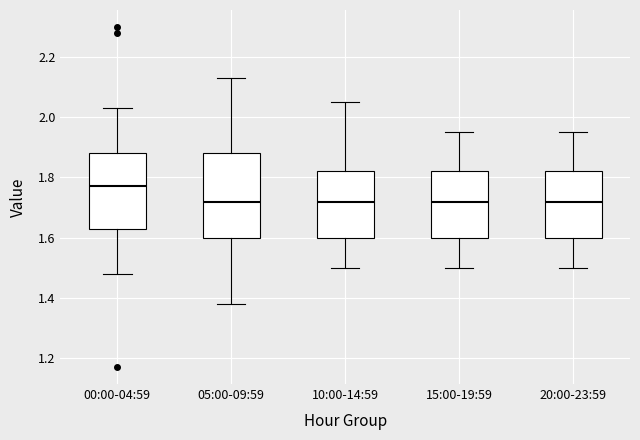

Reading left to right, read every box against the y-axis: the position of its median line, the range the box covers, and the ends of its whiskers. The values are not printed on the chart, so give them approximately, as read against the axis.

00:00-04:59: median 1.78, box 1.64 to 1.88, whiskers 1.48 to 2.04
05:00-09:59: median 1.72, box 1.60 to 1.88, whiskers 1.38 to 2.14
10:00-14:59: median 1.72, box 1.60 to 1.82, whiskers 1.50 to 2.06
15:00-19:59: median 1.72, box 1.60 to 1.82, whiskers 1.50 to 1.96
20:00-23:59: median 1.72, box 1.60 to 1.82, whiskers 1.50 to 1.96